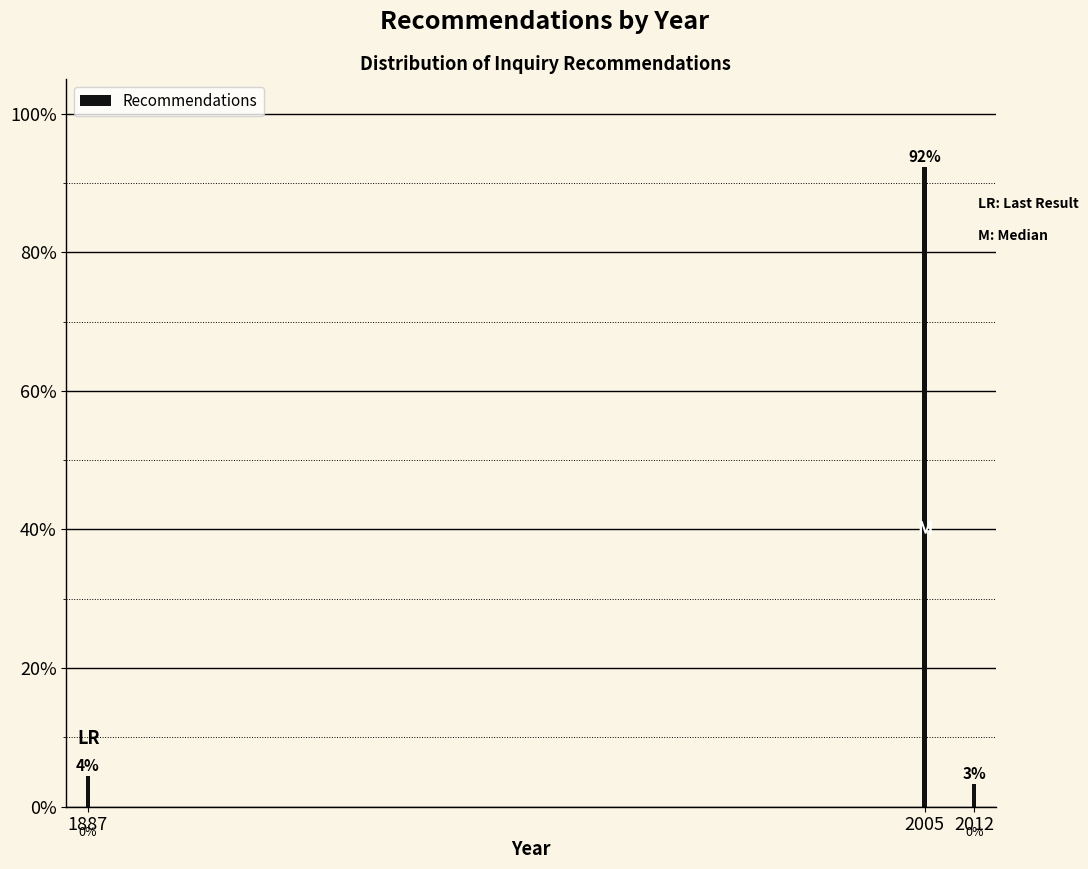

Are the bars horizontal?

No